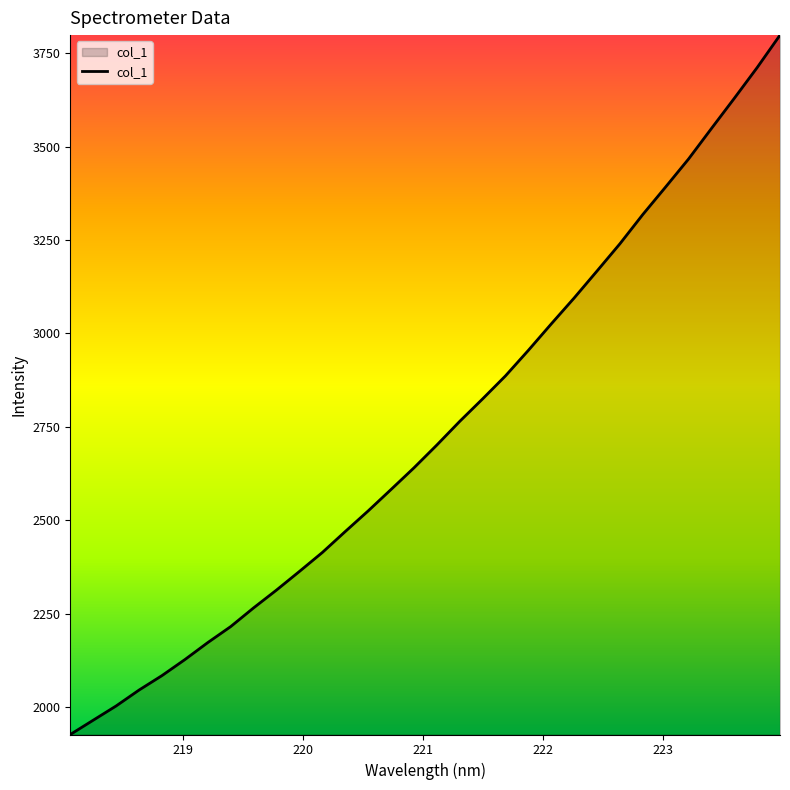

What is the greatest value displayed?

3798.6